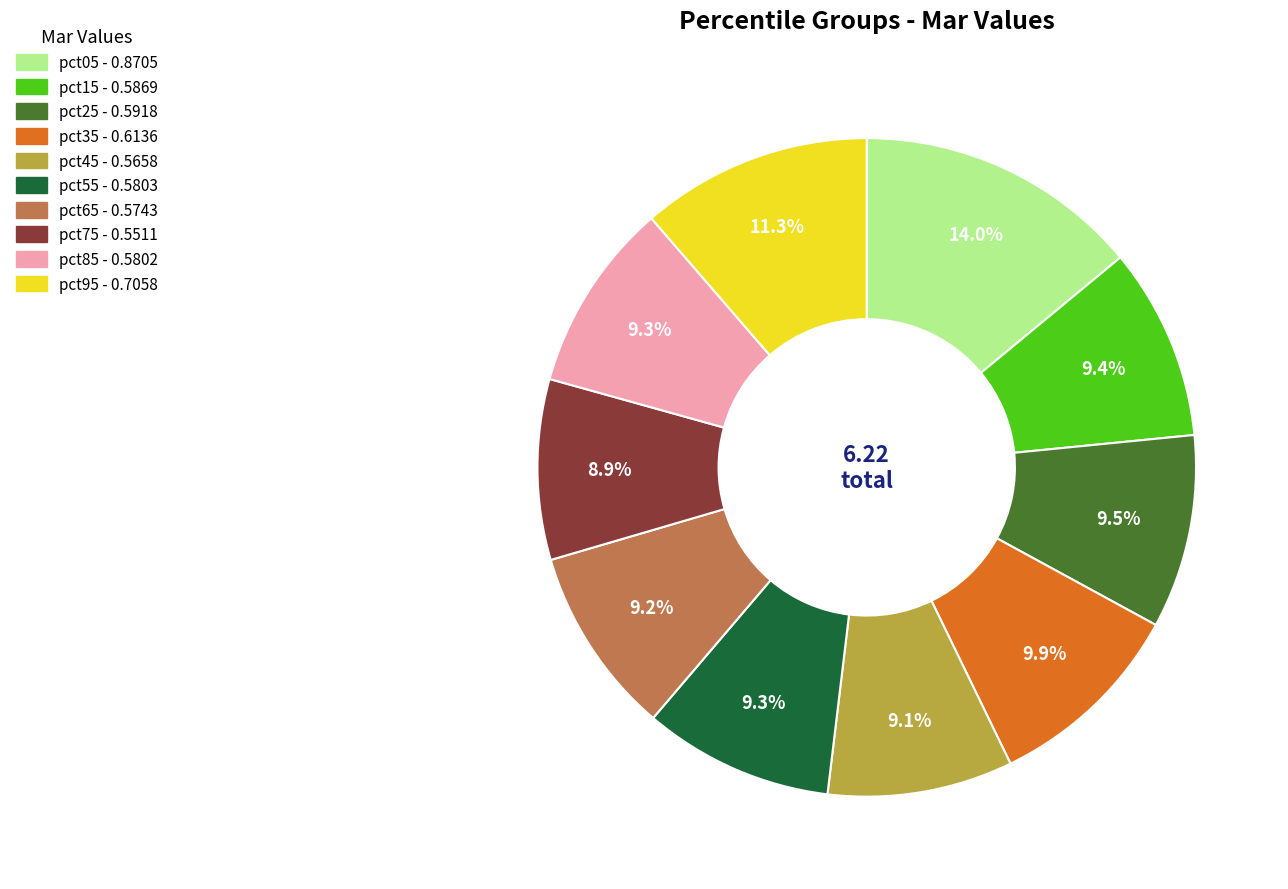

Which category has the biggest portion of the pie?

pct05